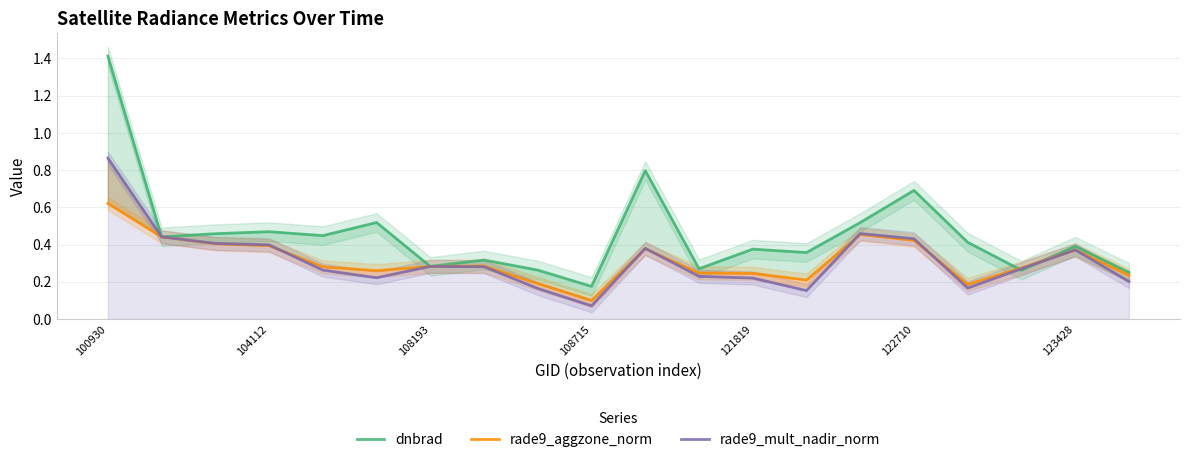

Which series has the largest total across all categories?

dnbrad